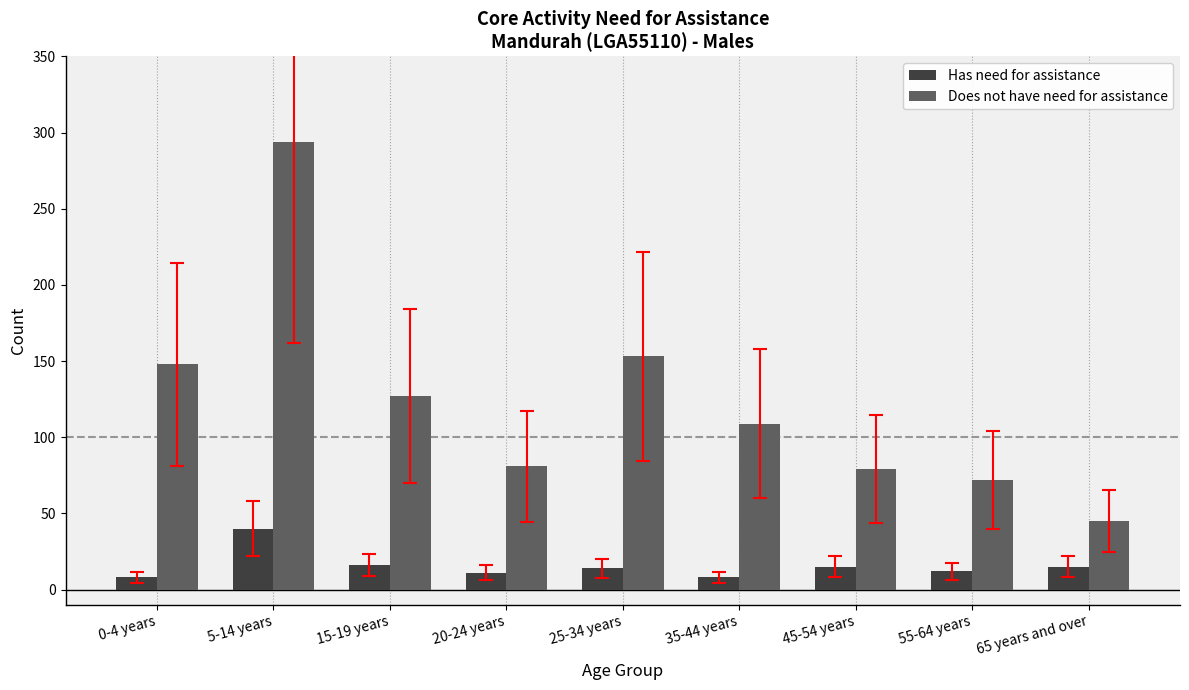

What is the lowest value of the Has need for assistance series?

8